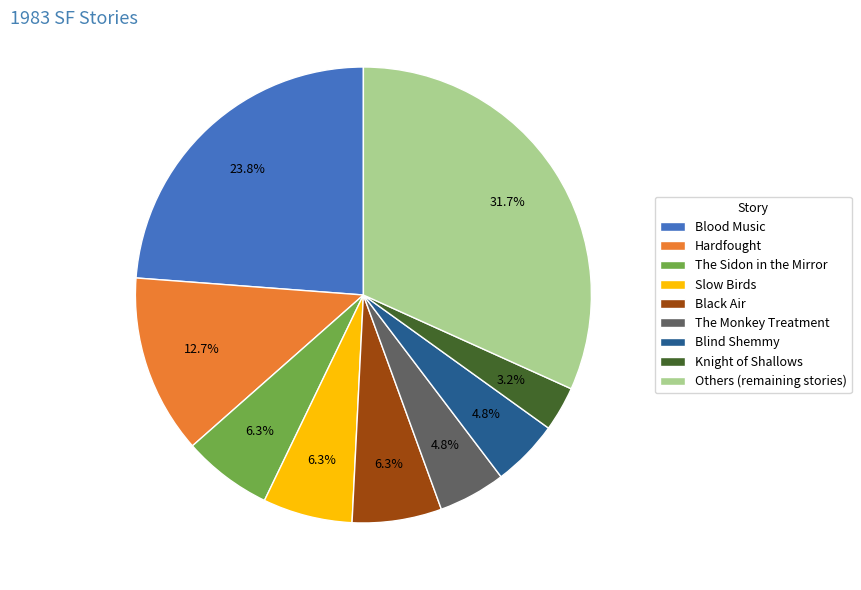

Which slice is the largest?

Others (remaining stories)